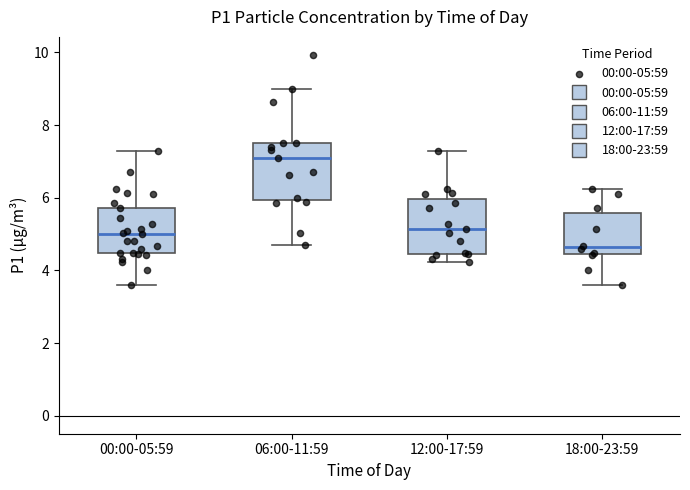

Which box has the lowest median line?

18:00-23:59